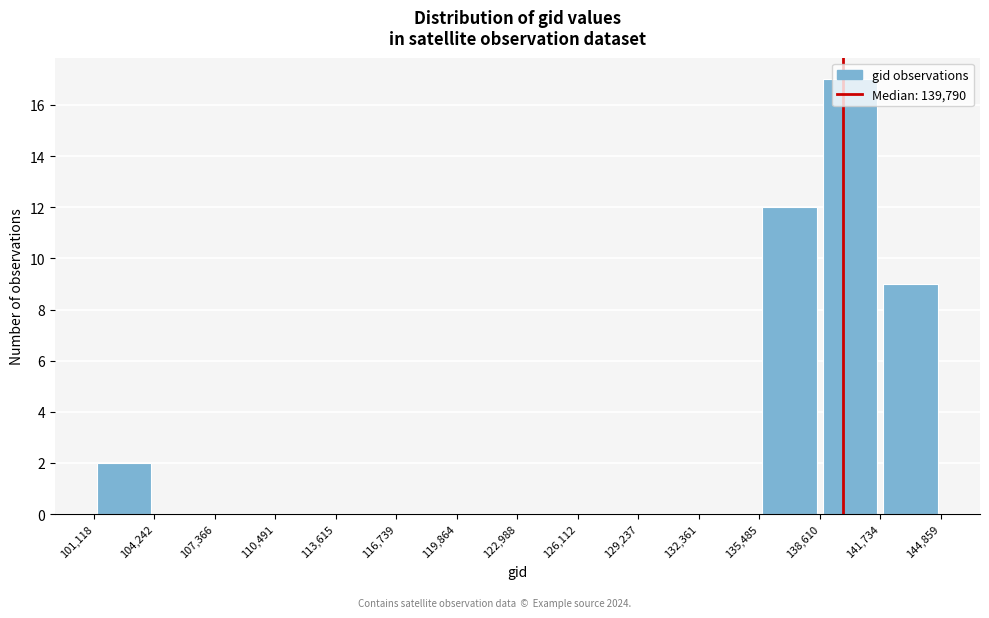

Over which range of the x-axis is the bar tallest?

138,610 to 141,734